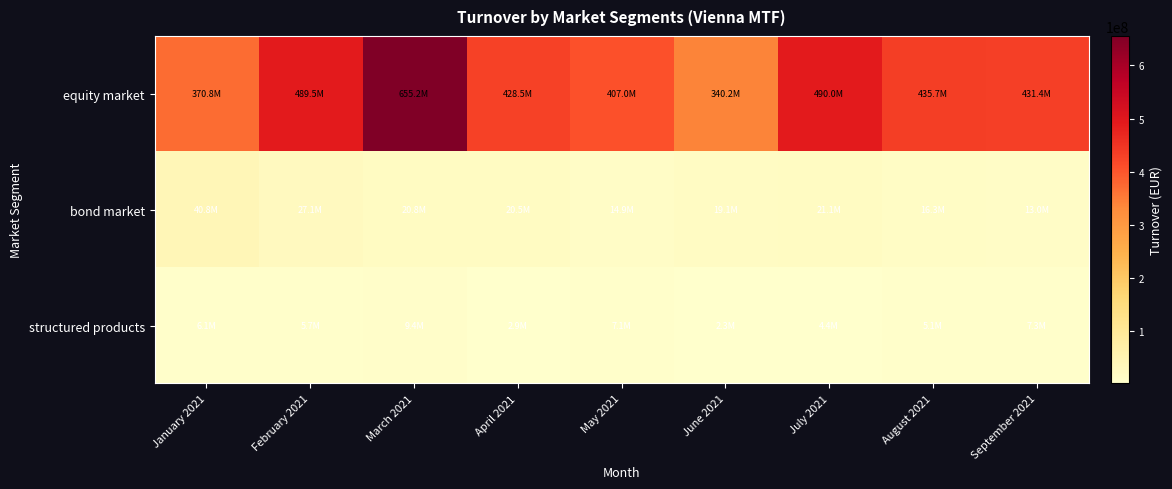

How many data points does each series have?

9